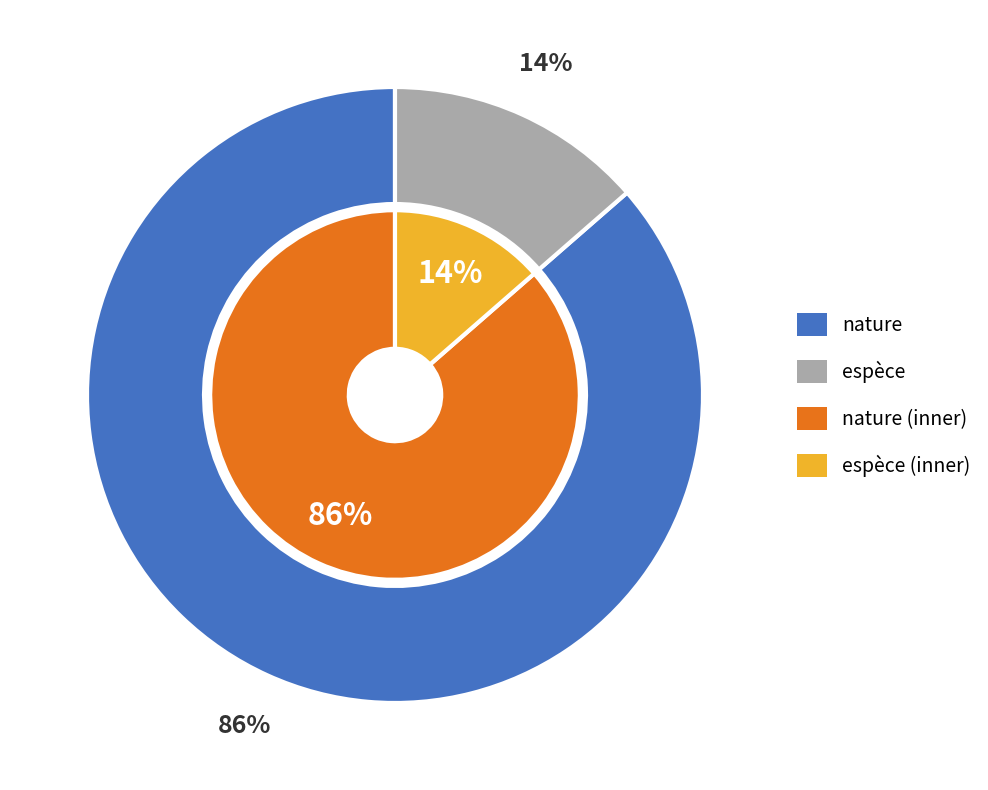

What is the largest slice in the pie chart?

nature